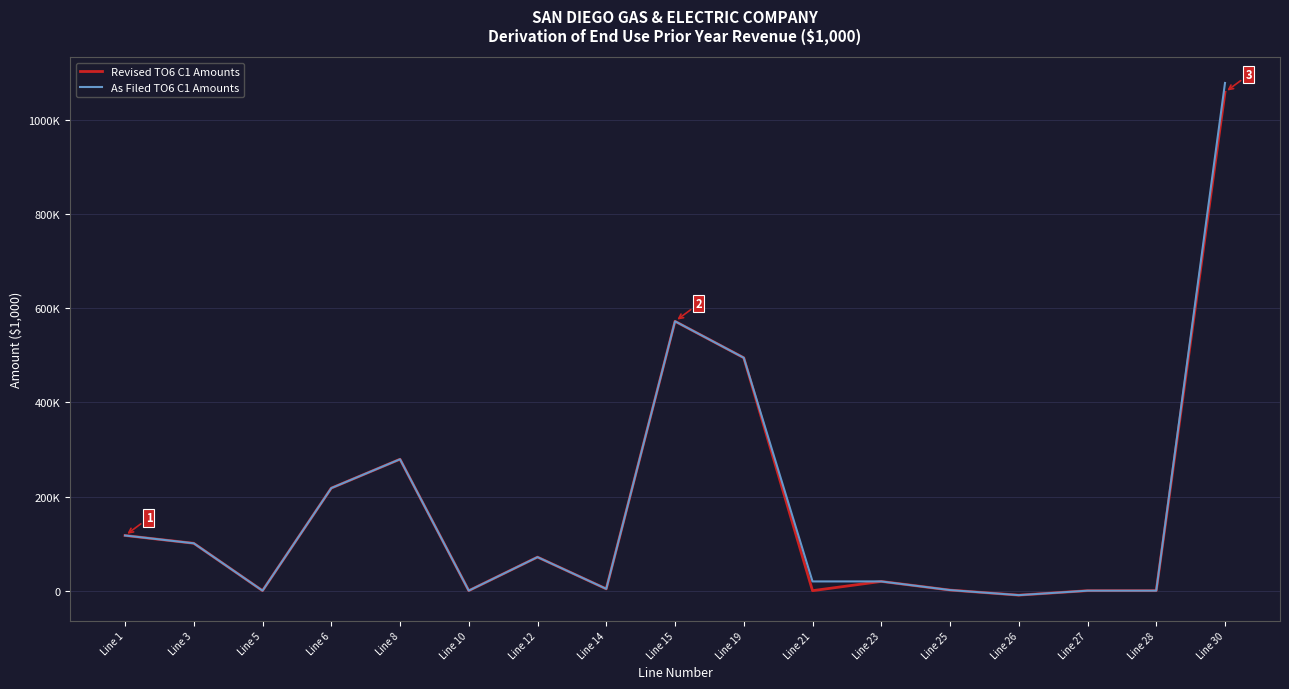

At which category does the chart reach its minimum across all series?

Line 26